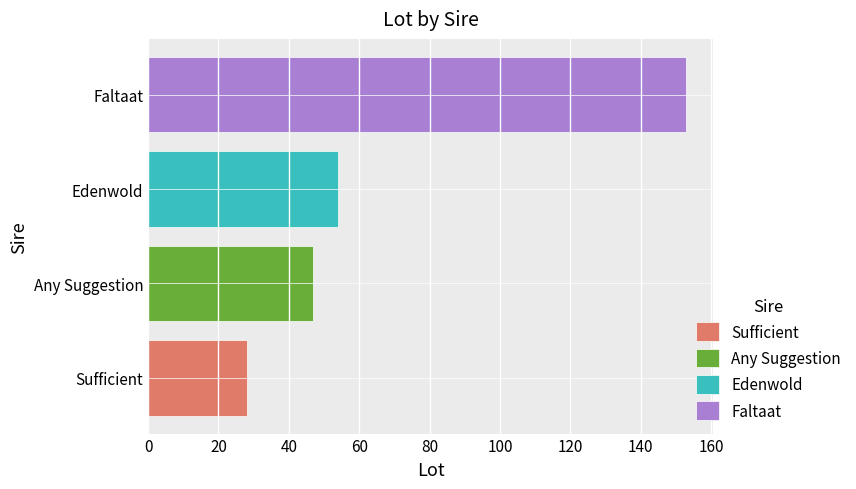

What is the change in value from Any Suggestion to Faltaat?

+106